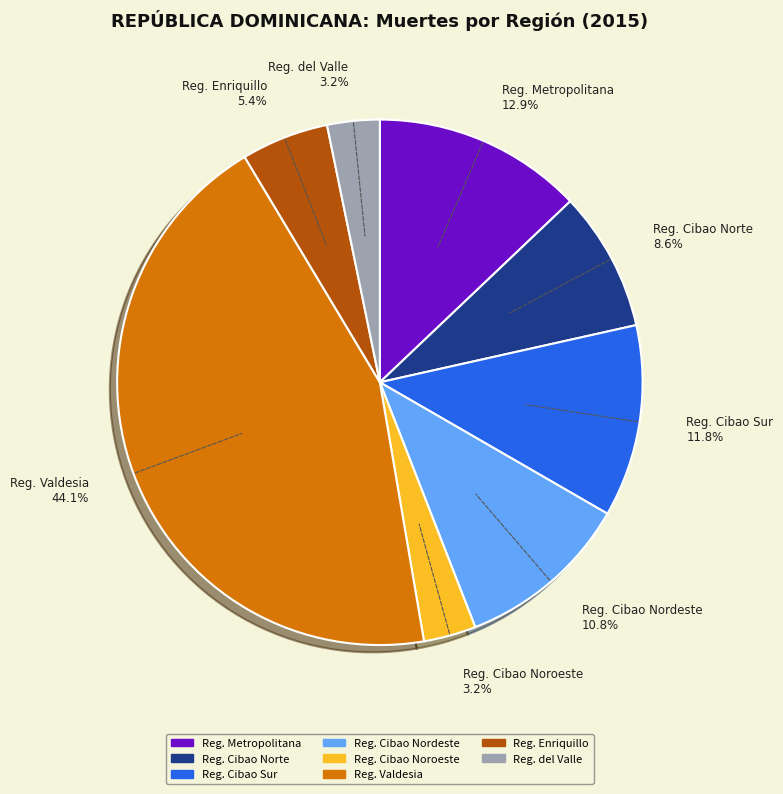

What portion of the pie excludes Reg. Cibao Nordeste 10.8%?

89.2%